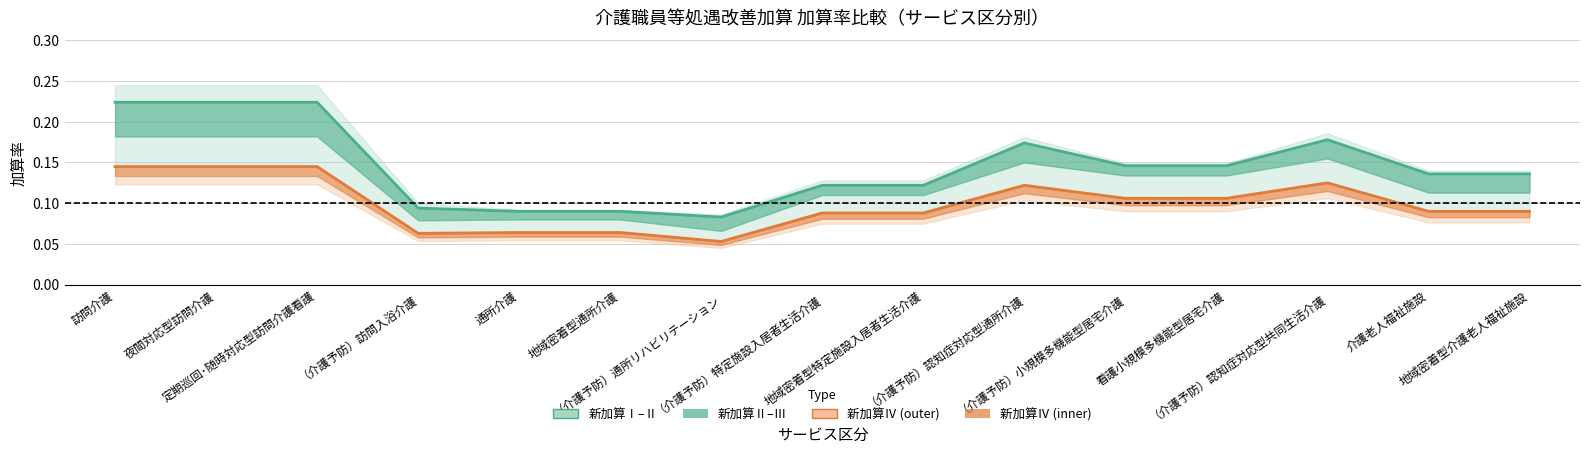

Where is the first local maximum for 新加算Ⅱ?

（介護予防）認知症対応型通所介護